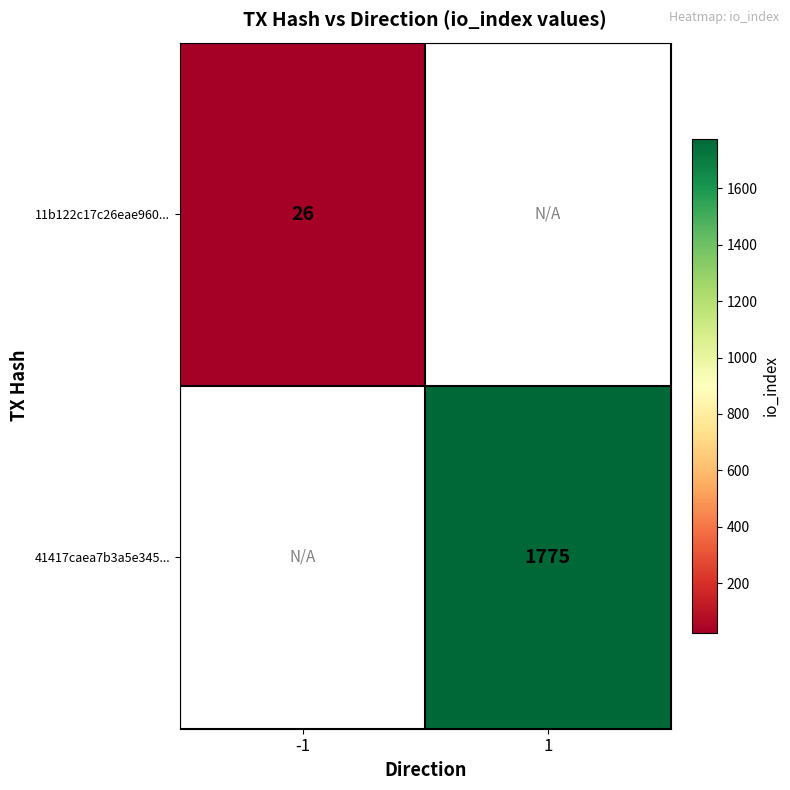

The value of 11b122c17c26eae960... at -1 is 9. True or false?

False